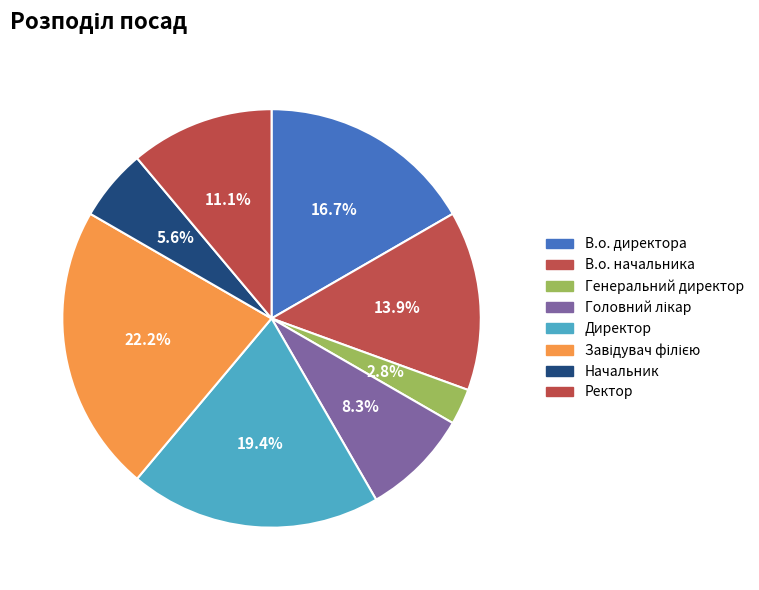

Which slice is the largest?

Завідувач філією